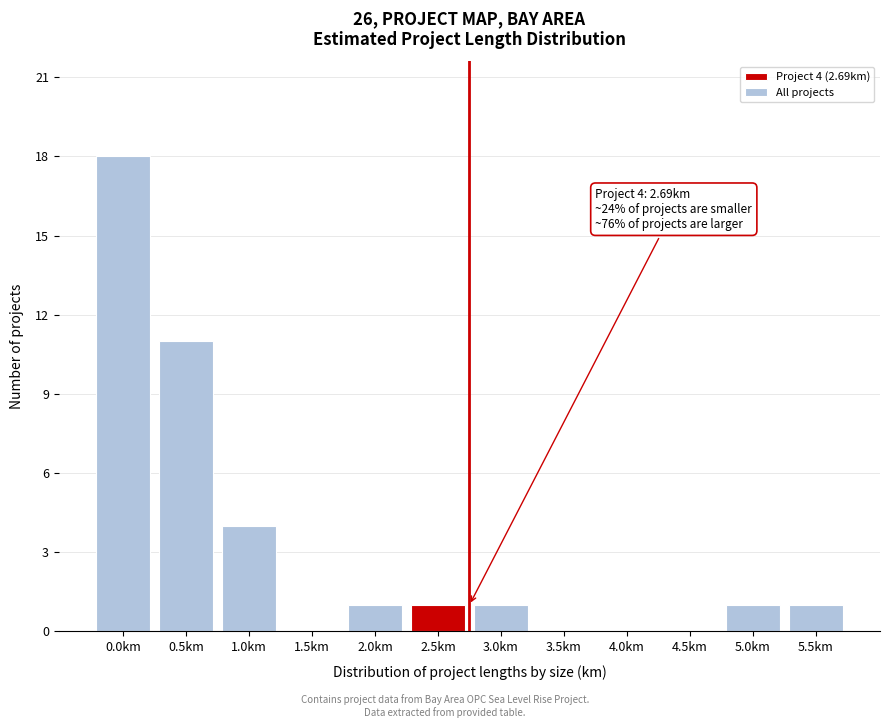

Reading left to right, what are all the values shown in this chart?

0.0km=18	0.5km=11	1.0km=4	1.5km=0	2.0km=1	2.5km=1	3.0km=1	3.5km=0	4.0km=0	4.5km=0	5.0km=1	5.5km=1